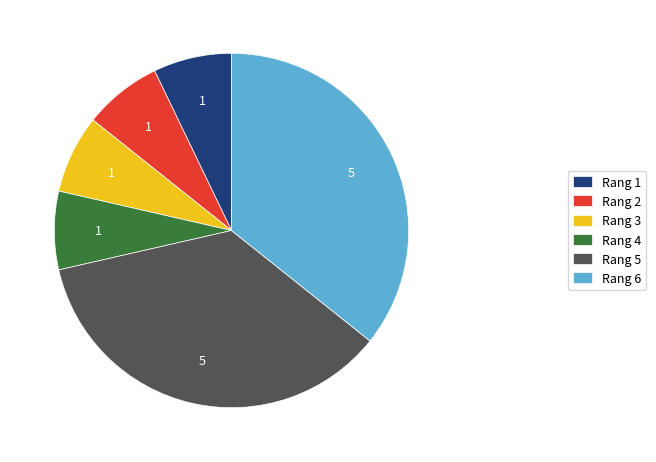

Do Rang 1 and Rang 2 together represent more than half of the pie?

No